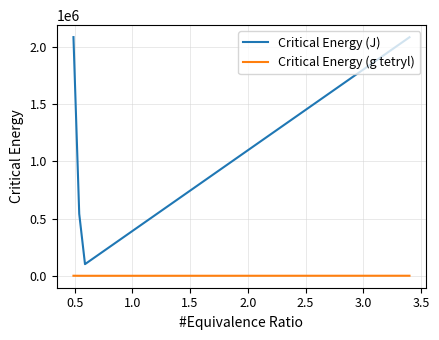

What are all the series names shown in the legend?

Critical Energy (J), Critical Energy (g tetryl)